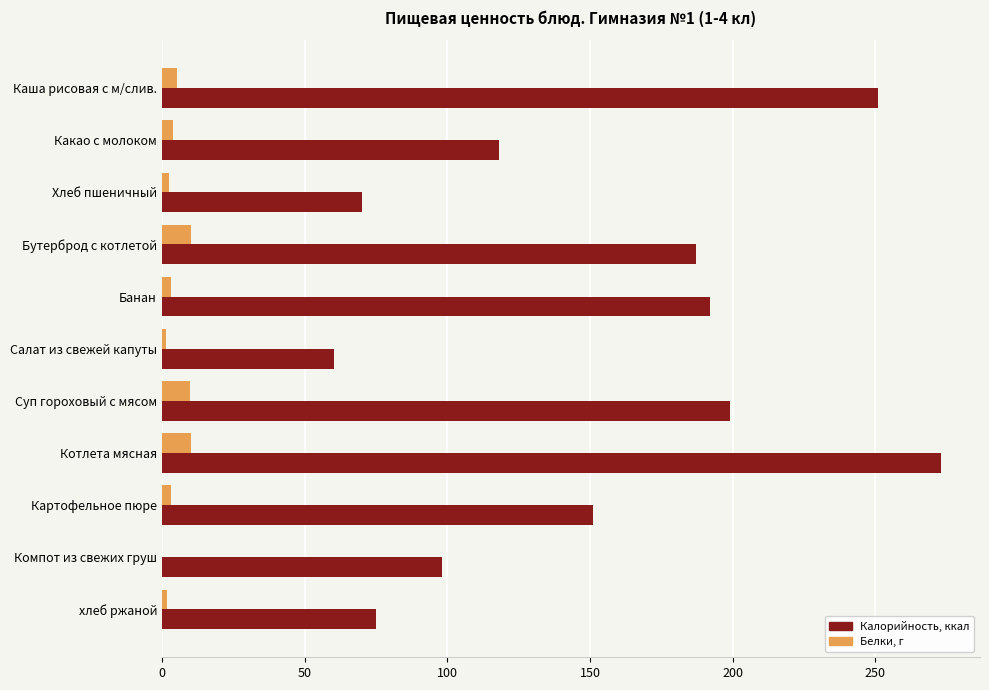

What is the total value across all series at Котлета мясная?

283.0